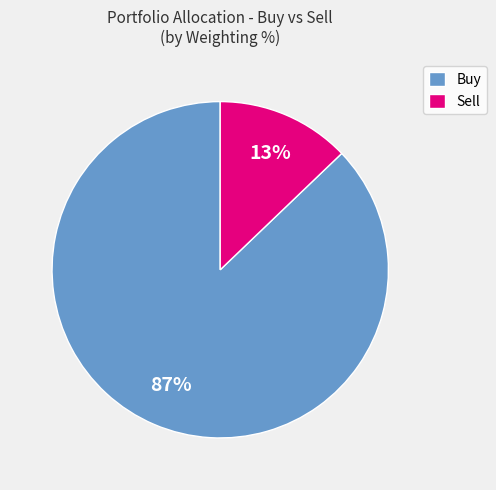

Is it true that Buy is 79% of the pie?

False